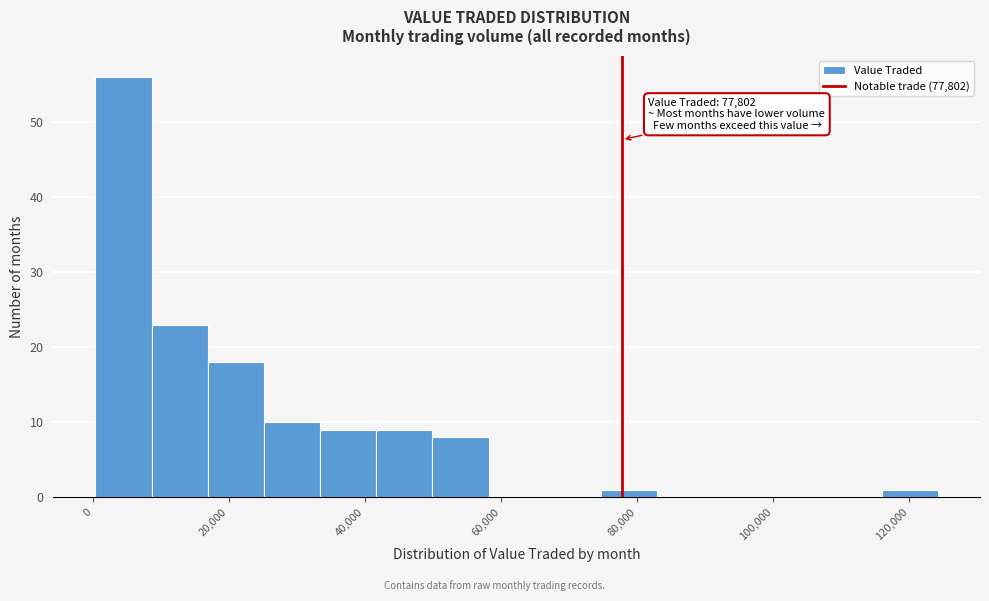

Over which range of the x-axis is the bar tallest?

0 to 8000